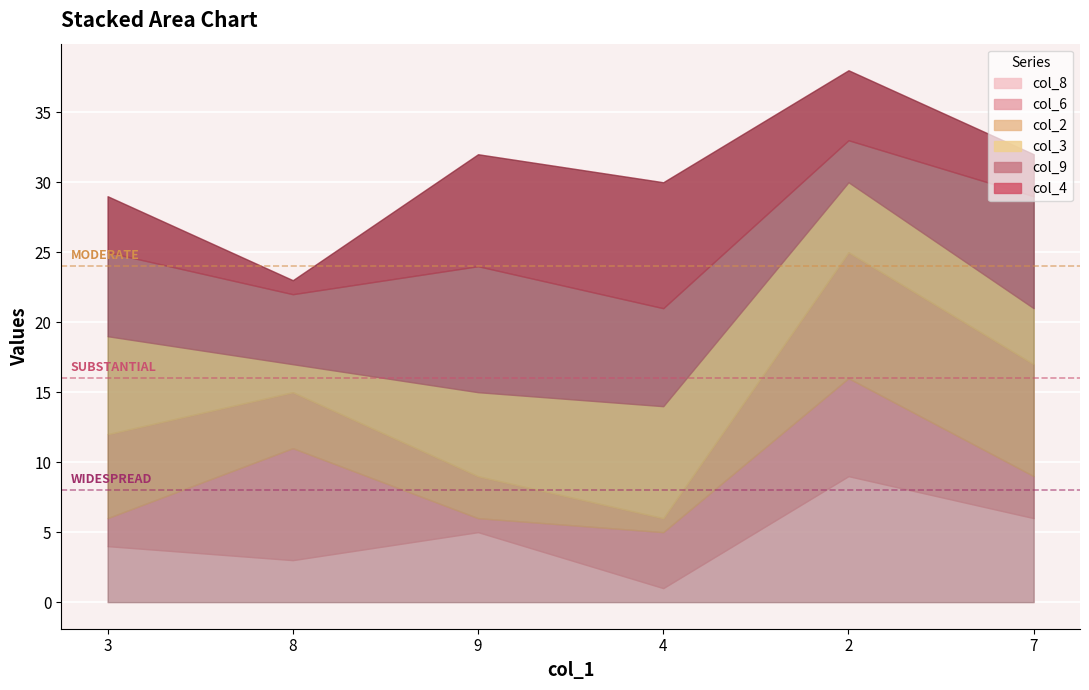

Which series has the widest spread of values?

col_8